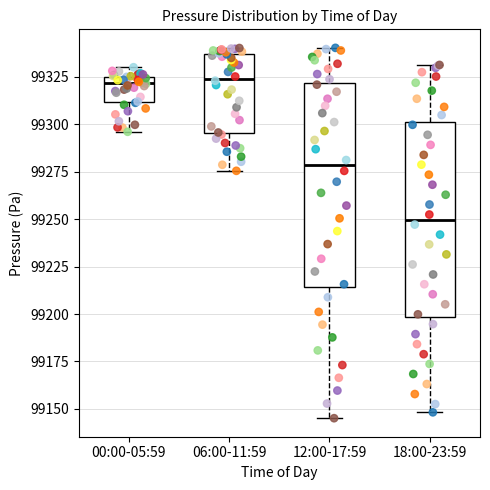

Where does the upper whisker of the box for 18:00-23:59 end on the y-axis? The values are not printed on the chart, so give them approximately, as read against the axis.

99330